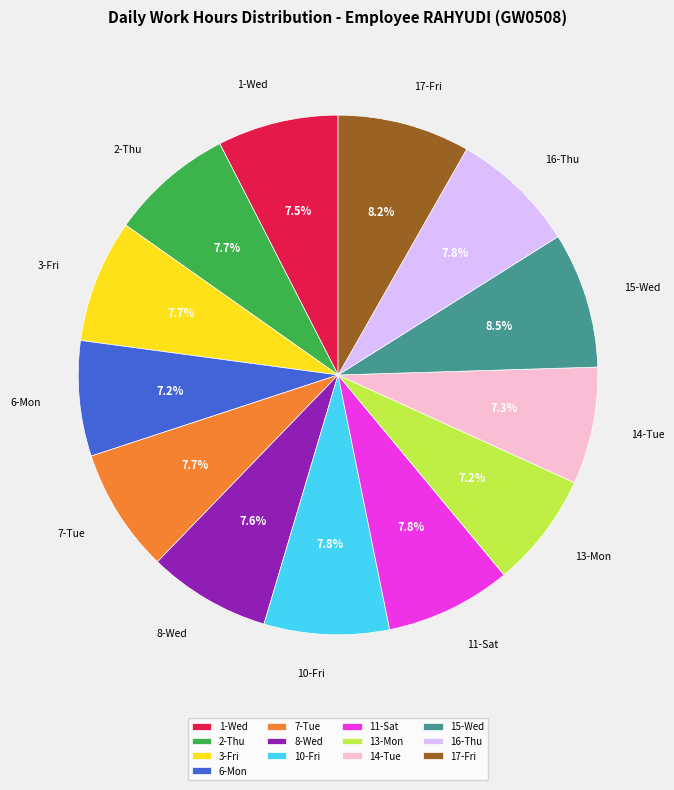

What percentage is the 7-Tue slice, to the nearest percent?

8%